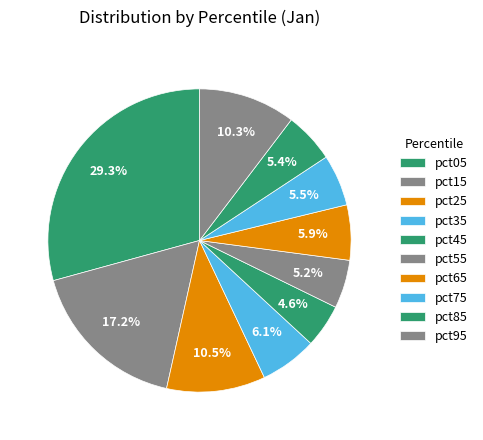

True or false: pct05 accounts for 29% of the total.

True